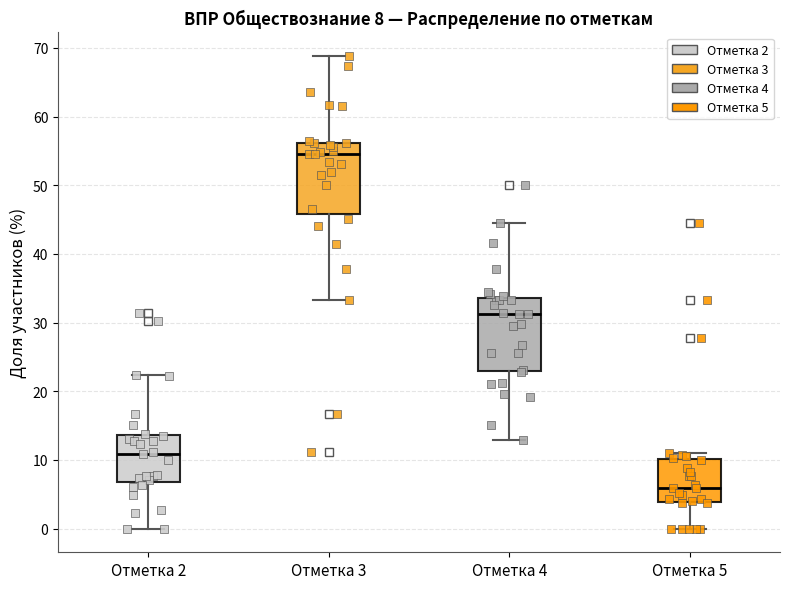

Which box's median line is the highest?

Отметка 3